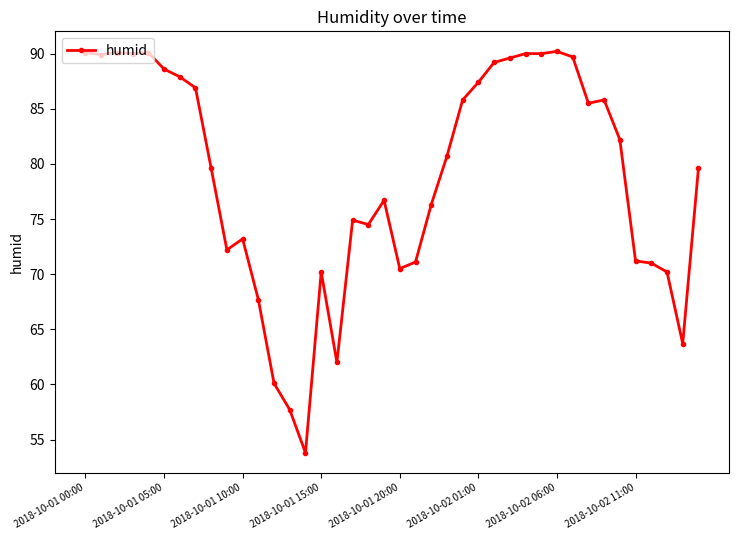

How many values exceed 80?

20